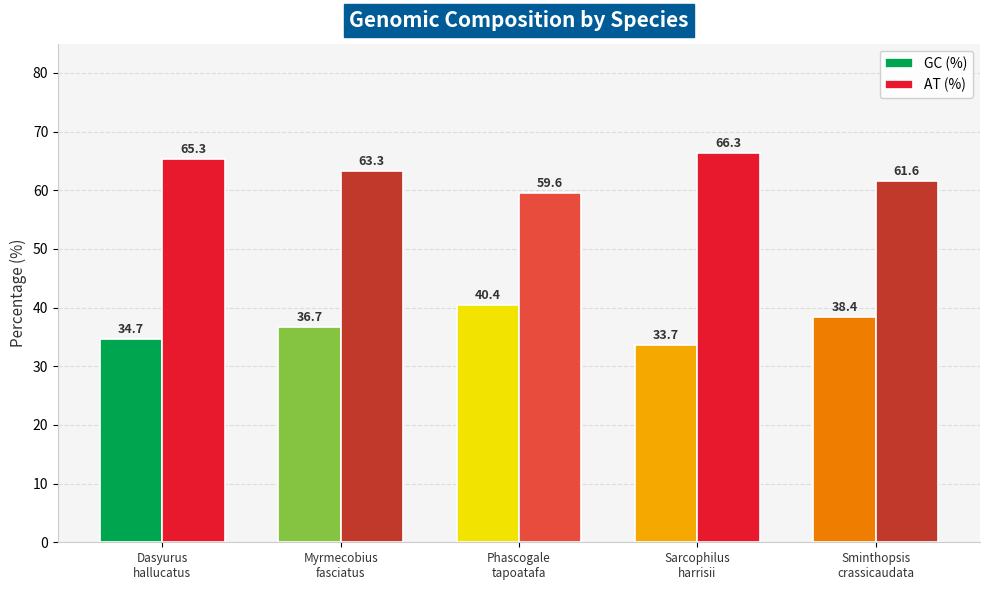

What is the label of the 2nd bar from the right?

Sarcophilus
harrisii